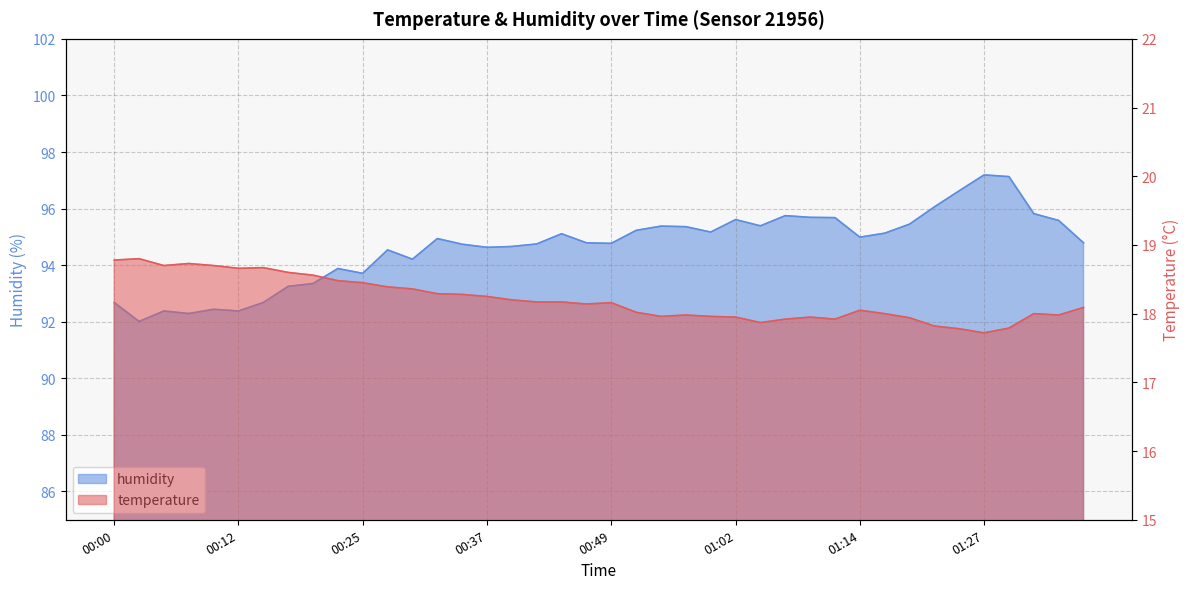

Which series changed the most between 00:47 and 00:57?

humidity